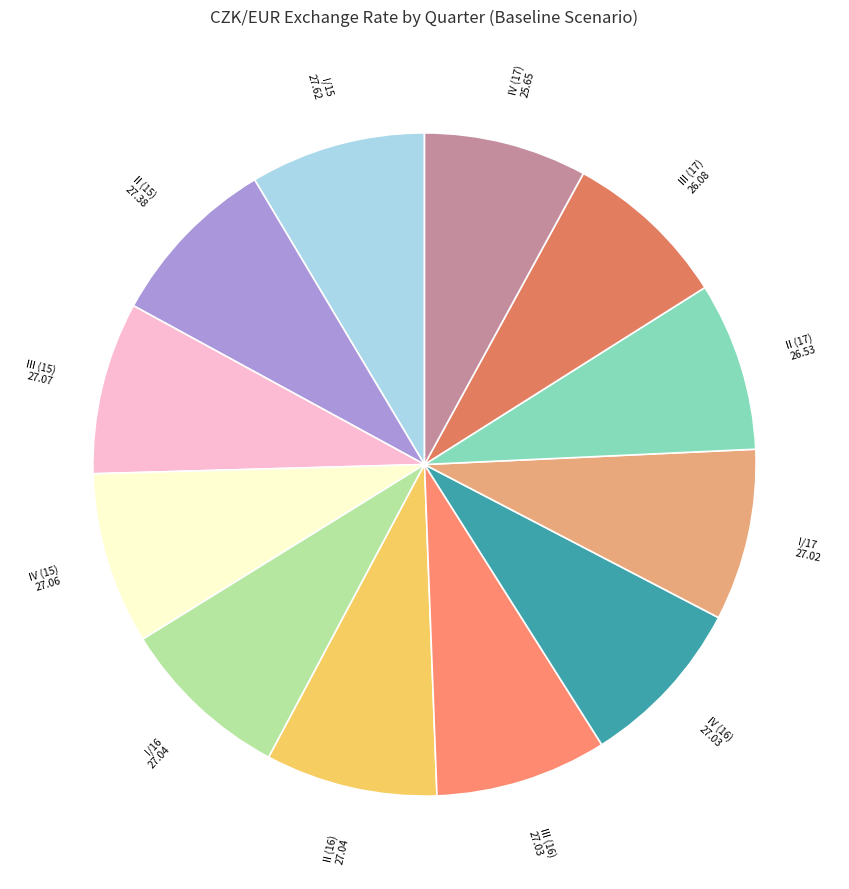

True or false: IV (15) accounts for 18% of the total.

False